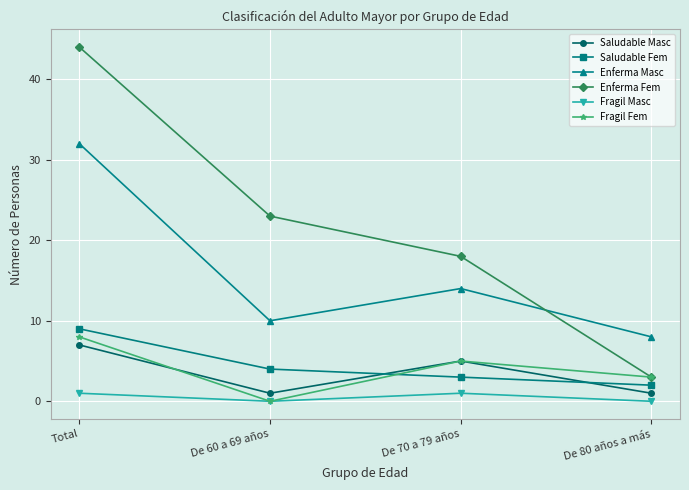

True or false: Saludable Masc and Enferma Masc cross at least once.

False